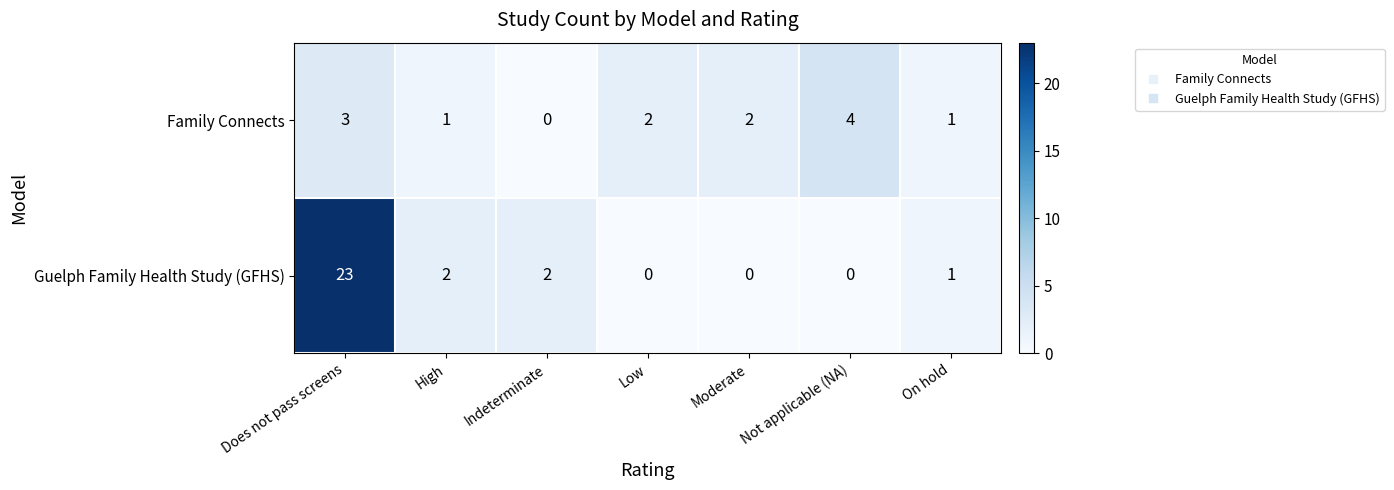

Which series changed the most between High and Indeterminate?

Family Connects